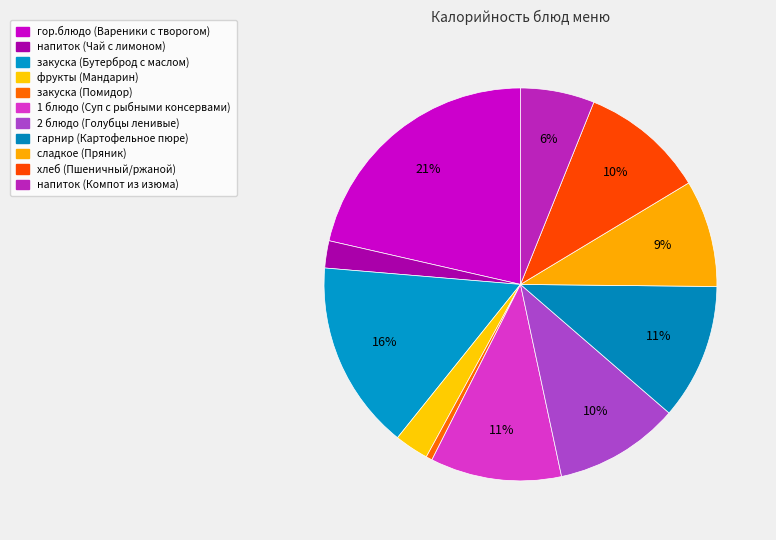

How many segments does this pie chart have?

11